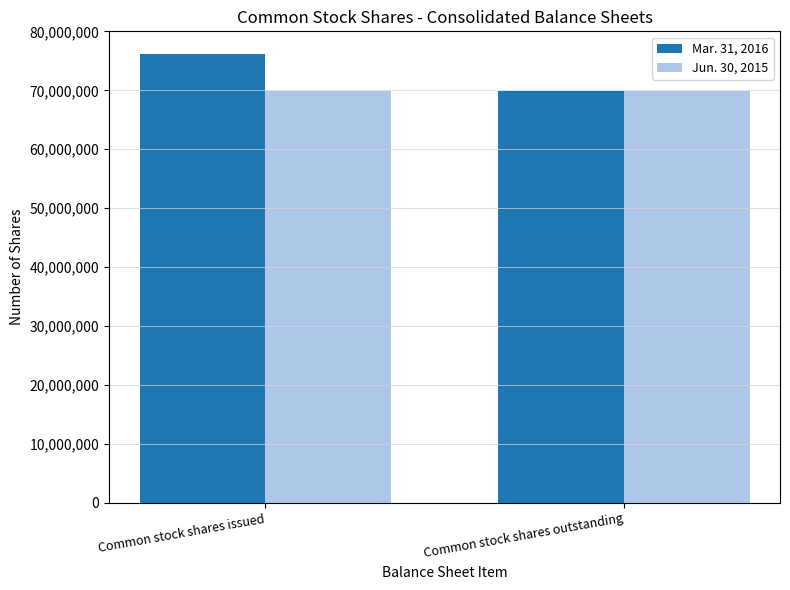

Rank the series by their average value, from lowest to highest.

Jun. 30, 2015, Mar. 31, 2016